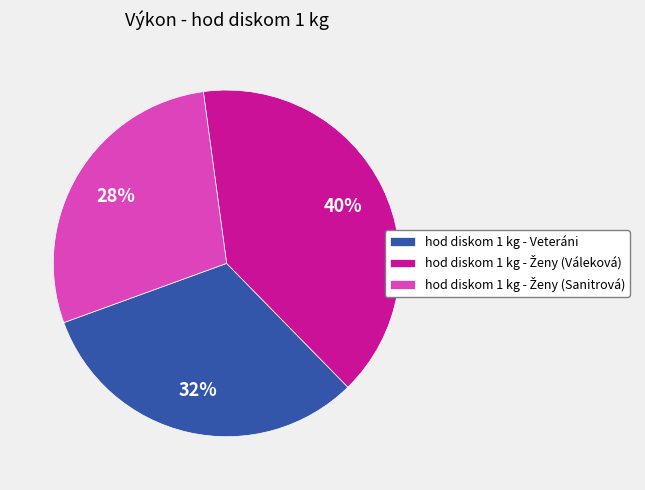

Does any single category account for the majority?

No